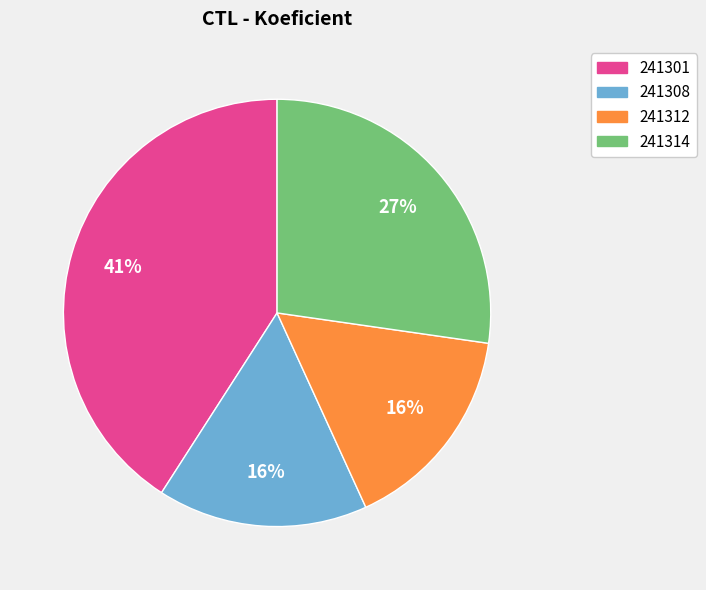

Which has a higher value, 241308 or 241301?

241301